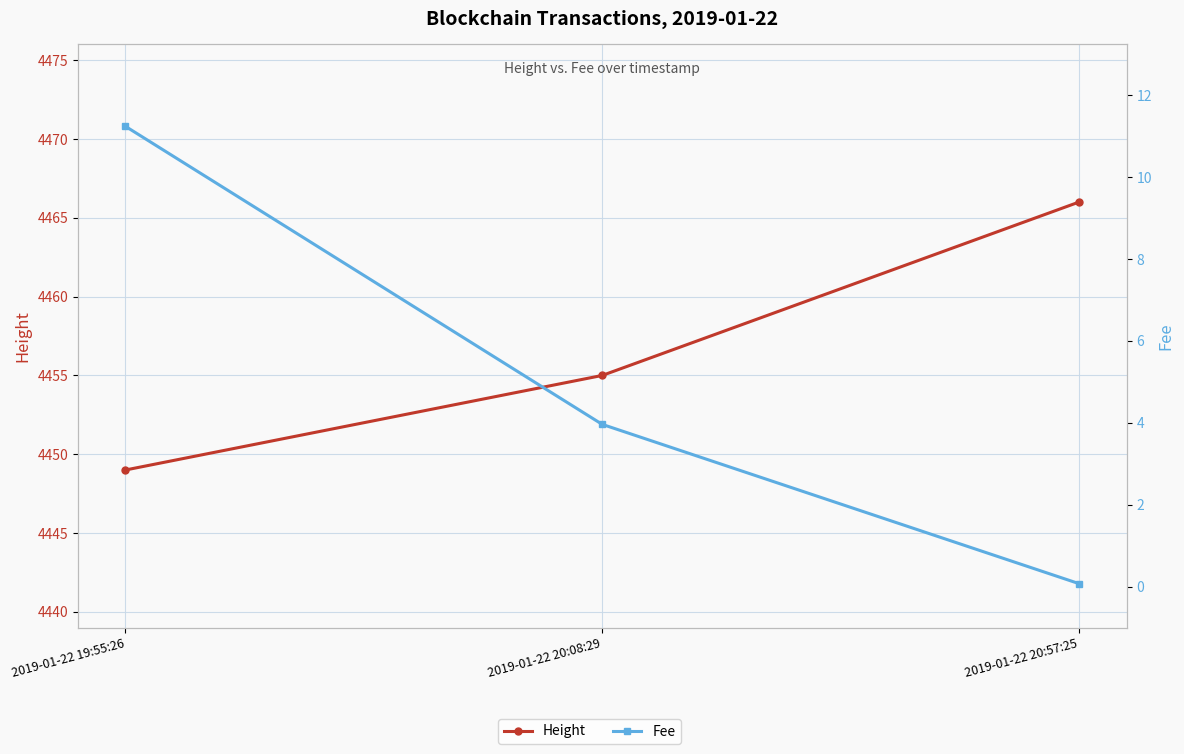

Between 2019-01-22 19:55:26 and 2019-01-22 20:57:25, which series saw the biggest shift?

Height